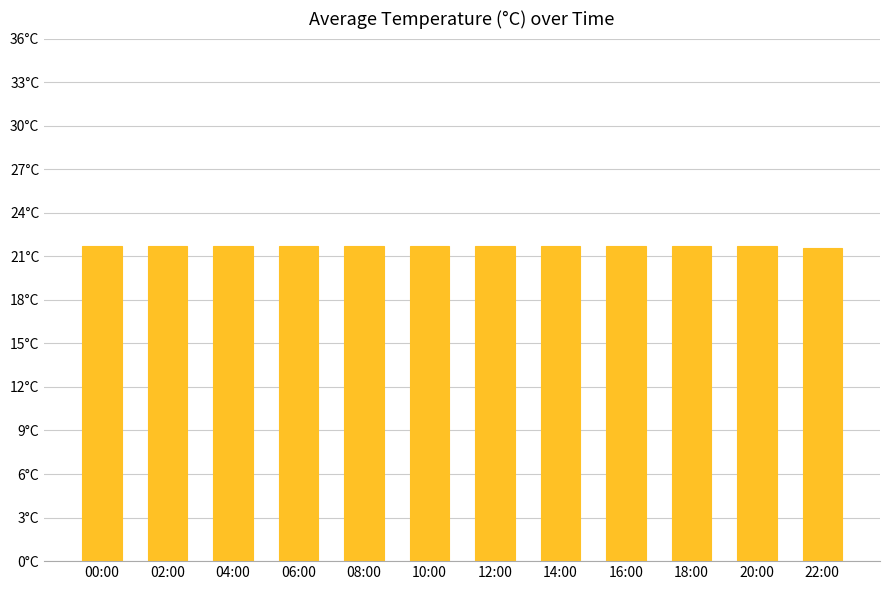

What is the maximum value shown in the chart?

21.7